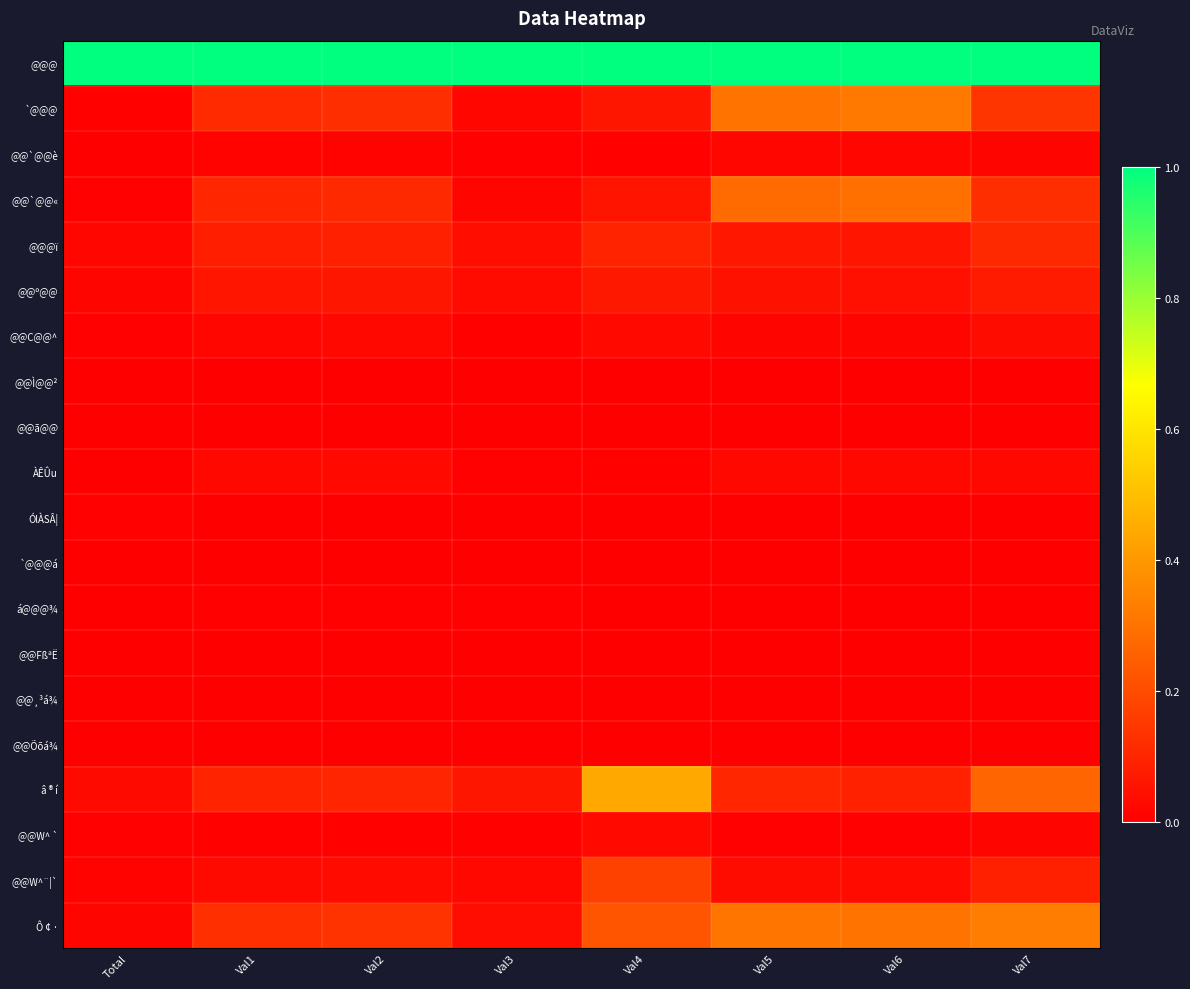

At how many categories does at least one series exceed 0?

8